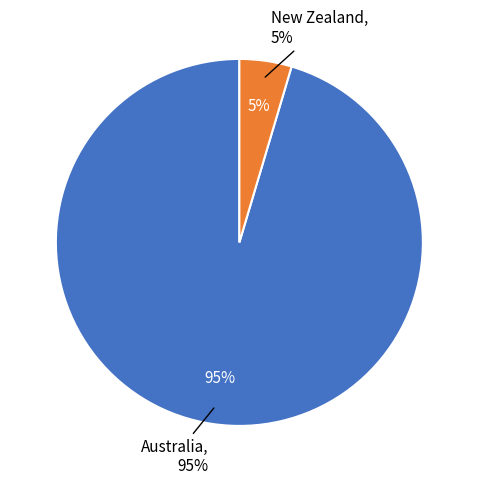

What is the majority slice?

Australia